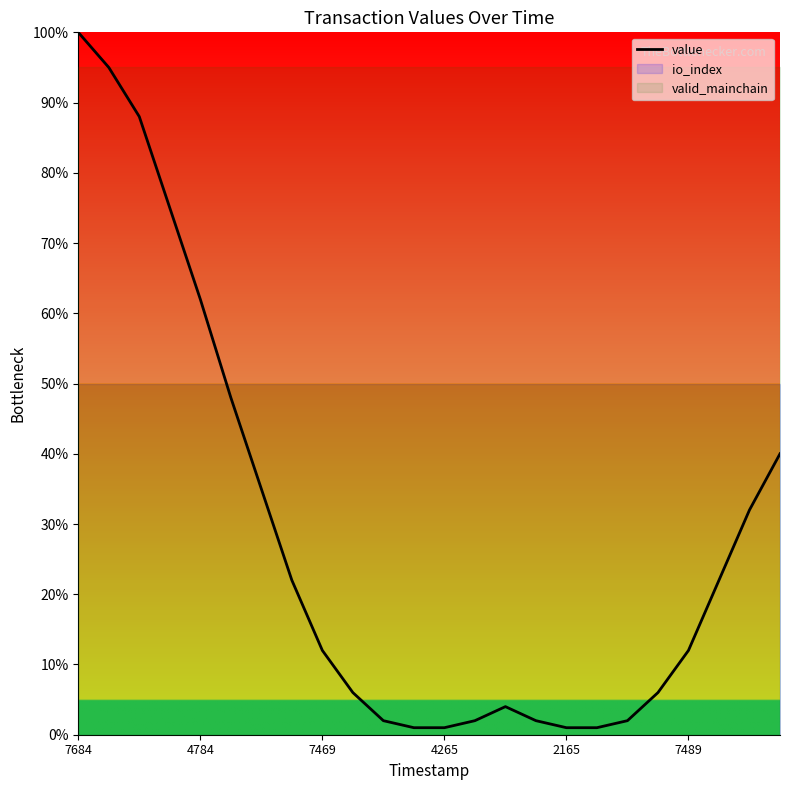

What is the sum of all values?

6.7